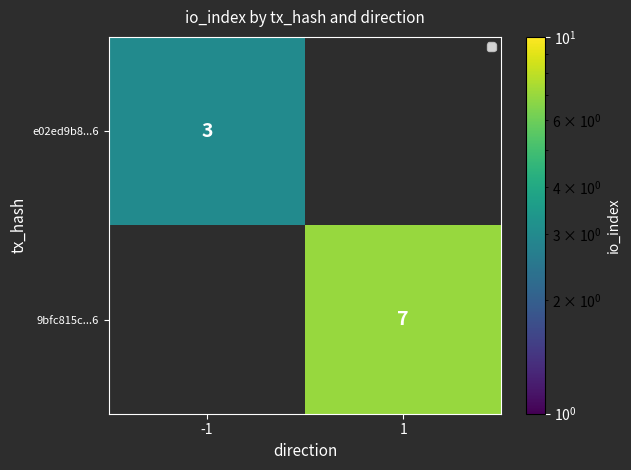

Is the value of e02ed9b8...6 at -1 greater than the value of 9bfc815c...6 at 1?

No